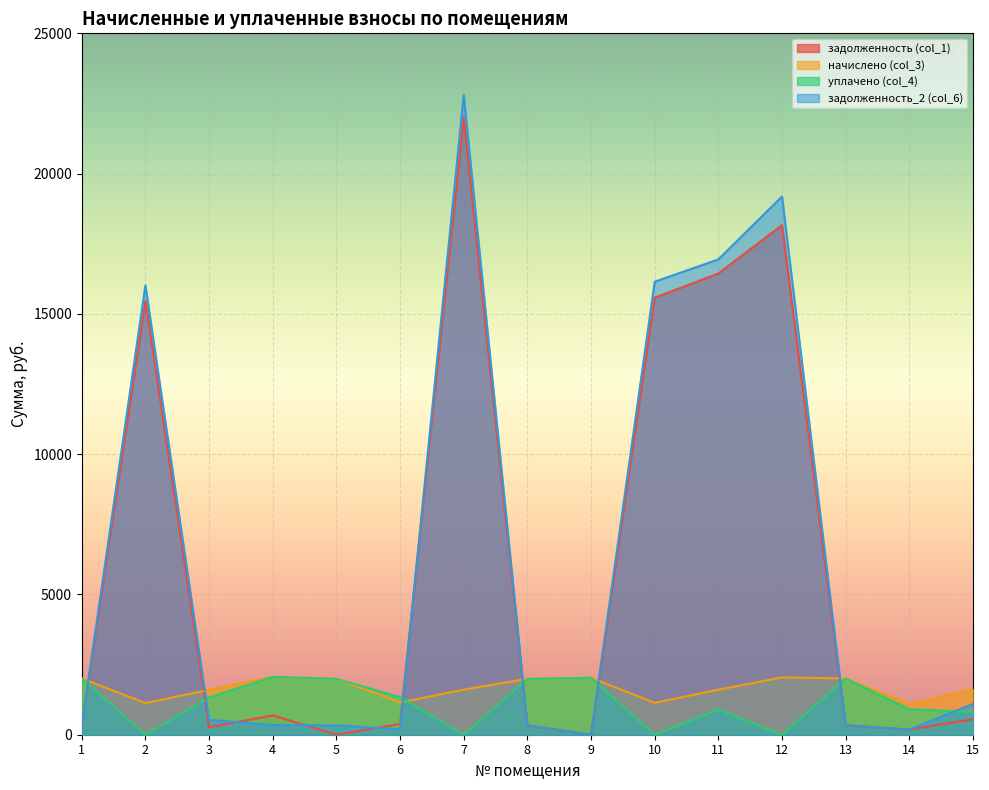

Which series ends up on top after the final intersection of задолженность (col_1) and начислено (col_3)?

начислено (col_3)